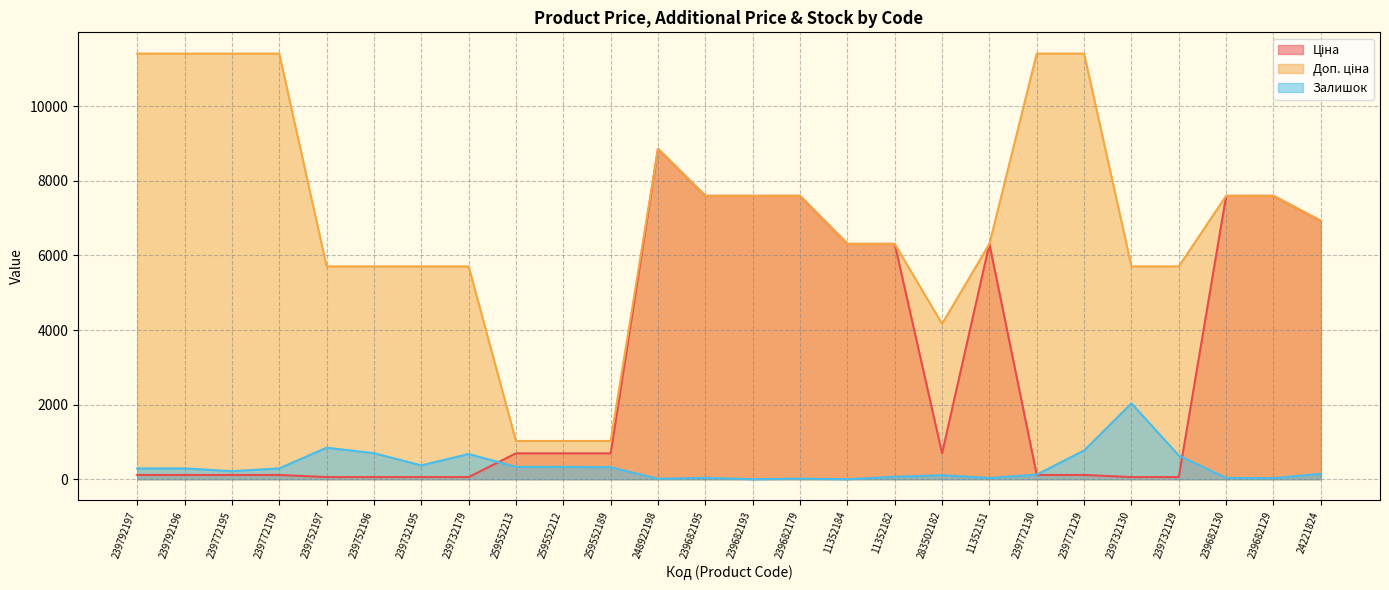

How many interior local valleys does the Залишок series have?

8